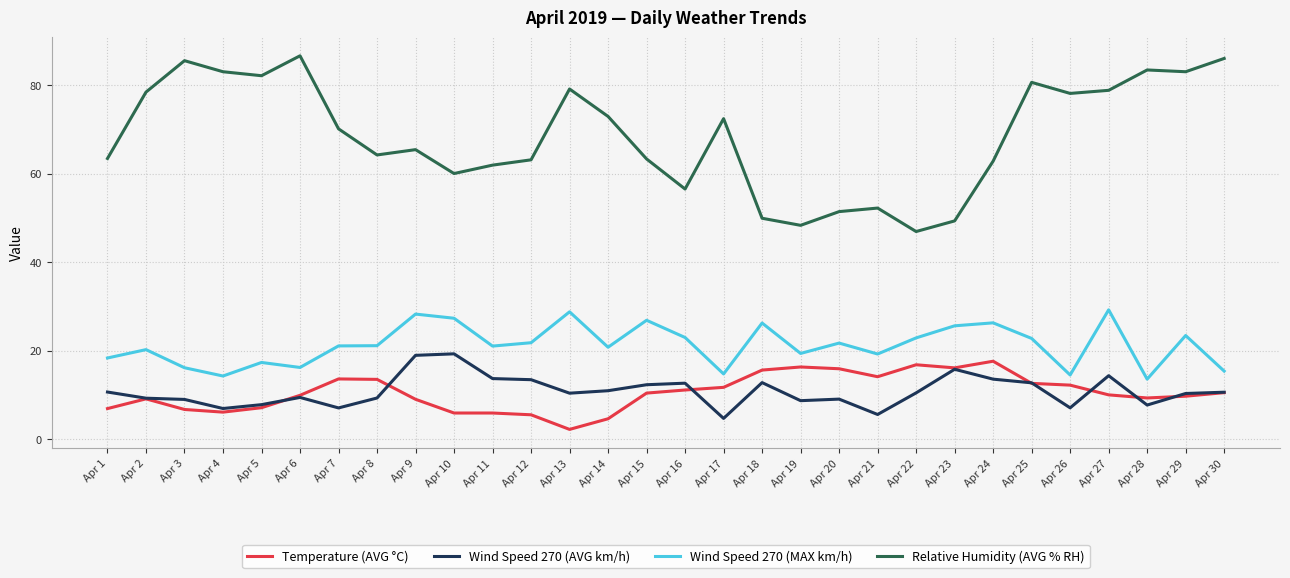

What is the difference between the maximum and second lowest values in the Temperature (AVG °C) series?

13.0